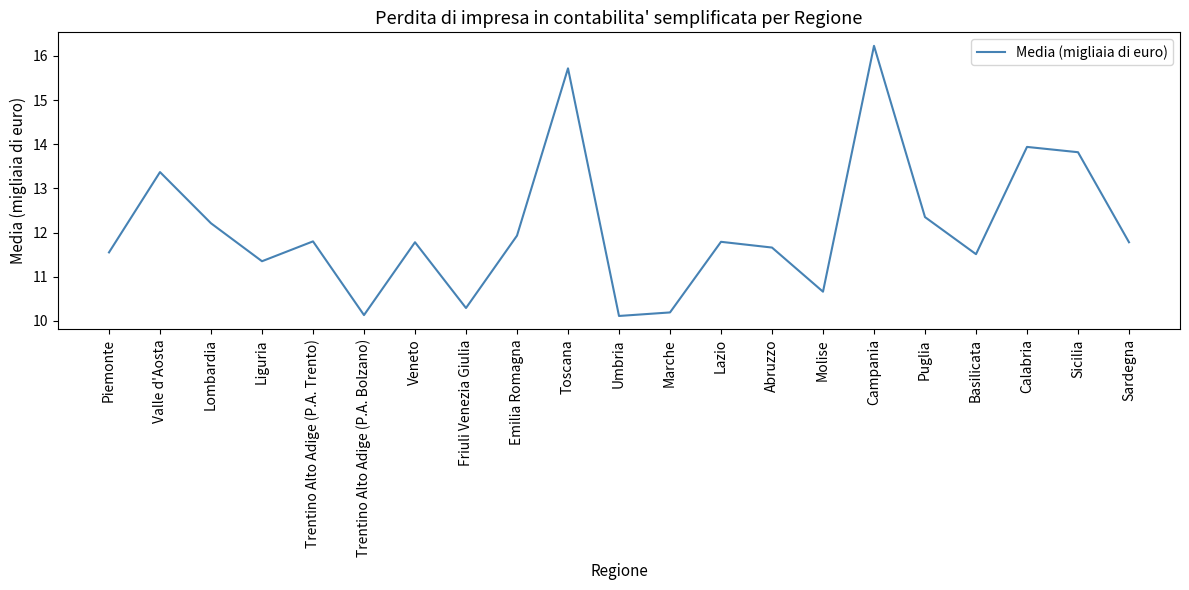

The chart shows a value of 5.2 at Lombardia. True or false?

False